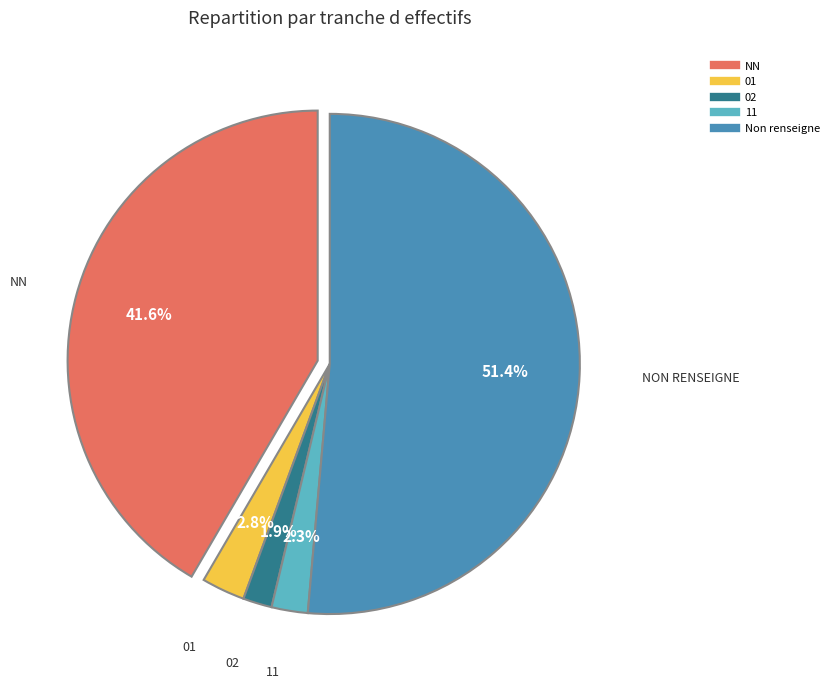

To the nearest percent, what percentage of the pie is ?

51%